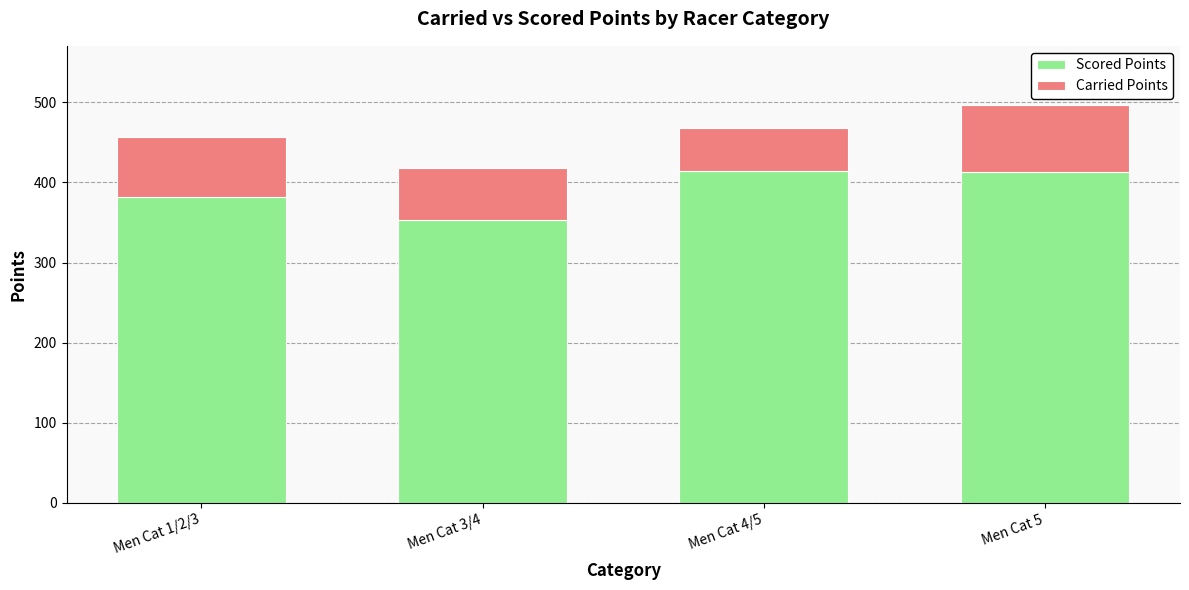

How many categories are shown in the chart?

4